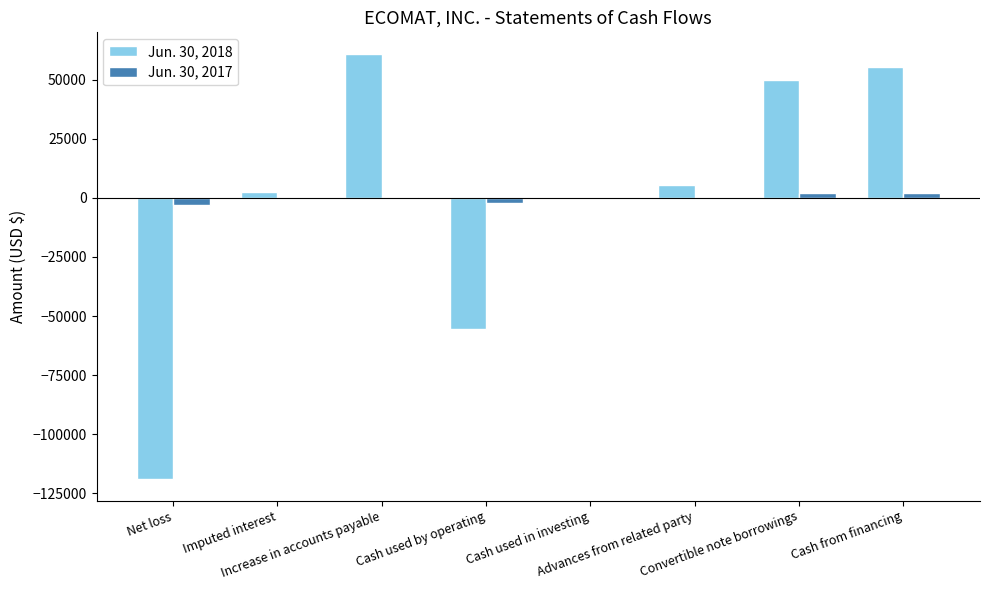

True or false: Jun. 30, 2017 has a value of 2259 at Convertible note borrowings.

True